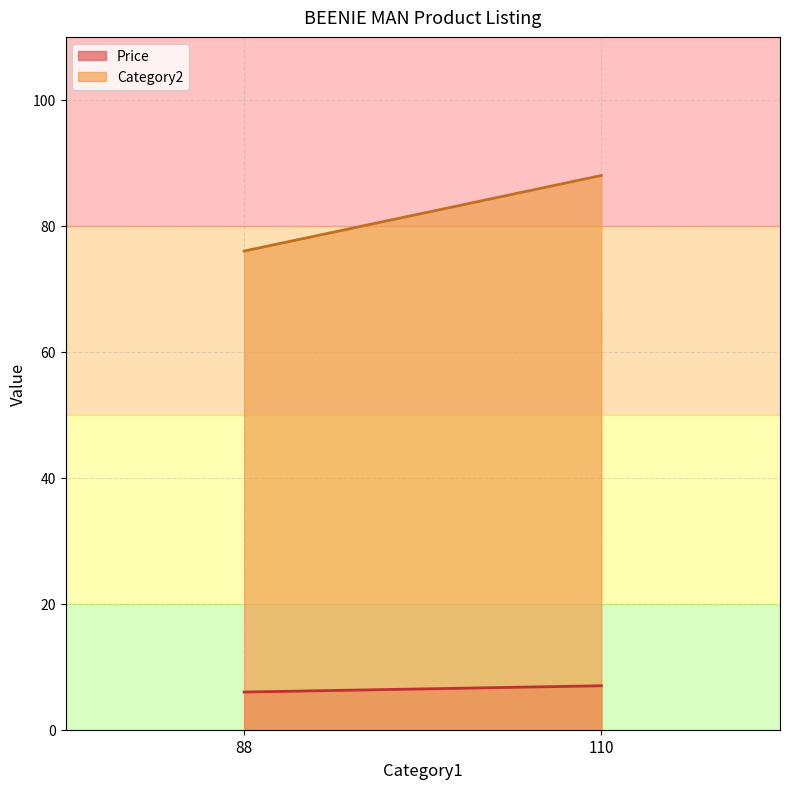

Is it true that Price equals 7.0 at 110?

True